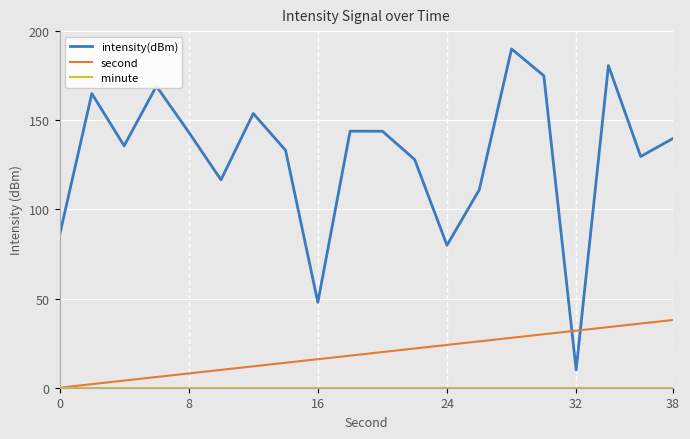

How many lines are shown in the chart?

3